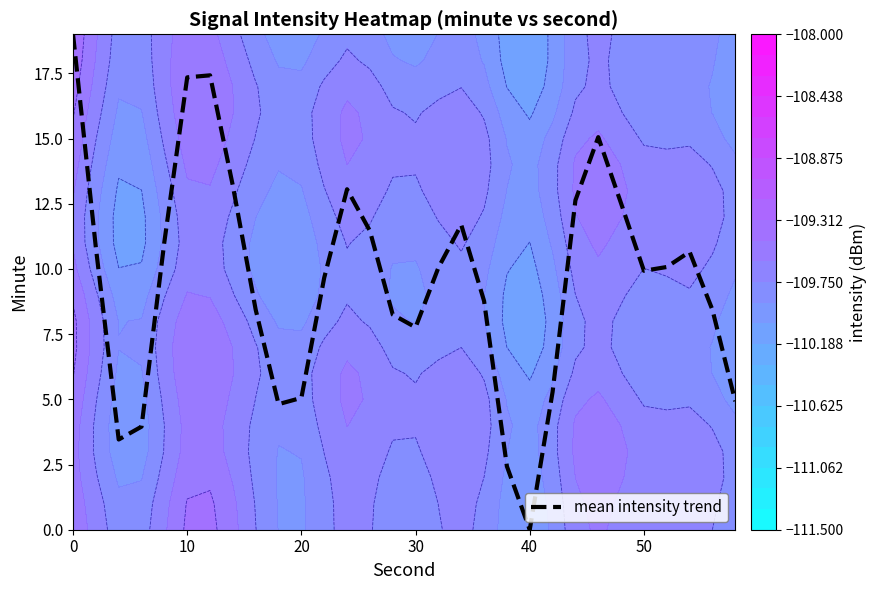

What is the highest value of the mean intensity trend series?

19.0